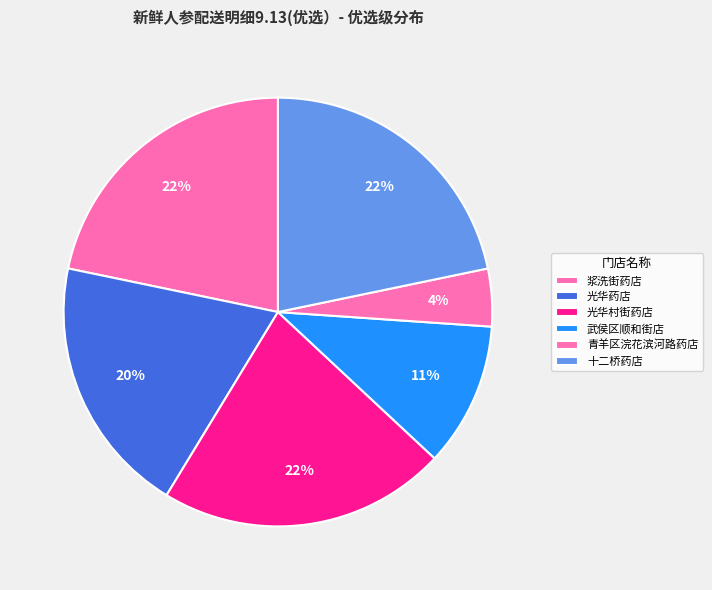

Count the number of slices in the pie.

6